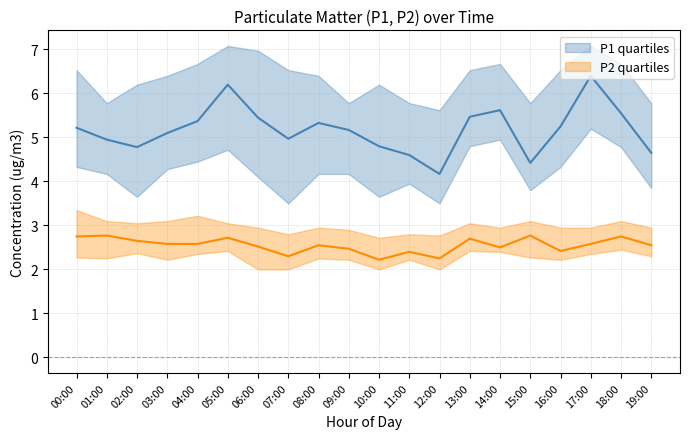

Reading right to left, extract all data points from this chart.

P1_median: 19:00=4.7	18:00=5.5	17:00=6.4	16:00=5.2	15:00=4.4	14:00=5.6	13:00=5.5	12:00=4.2	11:00=4.6	10:00=4.8	09:00=5.2	08:00=5.3	07:00=5.0	06:00=5.5	05:00=6.2	04:00=5.4	03:00=5.1	02:00=4.8	01:00=5.0	00:00=5.2
P1_q1: 19:00=3.9	18:00=4.8	17:00=5.2	16:00=4.3	15:00=3.8	14:00=5.0	13:00=4.8	12:00=3.5	11:00=4.0	10:00=3.6	09:00=4.2	08:00=4.2	07:00=3.5	06:00=4.1	05:00=4.7	04:00=4.5	03:00=4.3	02:00=3.6	01:00=4.2	00:00=4.3
P1_q3: 19:00=5.8	18:00=6.7	17:00=7.1	16:00=6.5	15:00=5.8	14:00=6.7	13:00=6.5	12:00=5.6	11:00=5.8	10:00=6.2	09:00=5.8	08:00=6.4	07:00=6.5	06:00=7.0	05:00=7.1	04:00=6.7	03:00=6.4	02:00=6.2	01:00=5.8	00:00=6.5
P2_median: 19:00=2.5	18:00=2.8	17:00=2.6	16:00=2.4	15:00=2.8	14:00=2.5	13:00=2.7	12:00=2.2	11:00=2.4	10:00=2.2	09:00=2.5	08:00=2.5	07:00=2.3	06:00=2.5	05:00=2.7	04:00=2.6	03:00=2.6	02:00=2.6	01:00=2.8	00:00=2.8
P2_q1: 19:00=2.3	18:00=2.5	17:00=2.4	16:00=2.2	15:00=2.3	14:00=2.4	13:00=2.4	12:00=2.0	11:00=2.2	10:00=2.0	09:00=2.2	08:00=2.2	07:00=2.0	06:00=2.0	05:00=2.4	04:00=2.4	03:00=2.2	02:00=2.4	01:00=2.2	00:00=2.3
P2_q3: 19:00=3.0	18:00=3.1	17:00=3.0	16:00=3.0	15:00=3.1	14:00=3.0	13:00=3.0	12:00=2.8	11:00=2.8	10:00=2.7	09:00=2.9	08:00=3.0	07:00=2.8	06:00=3.0	05:00=3.0	04:00=3.2	03:00=3.1	02:00=3.0	01:00=3.1	00:00=3.4